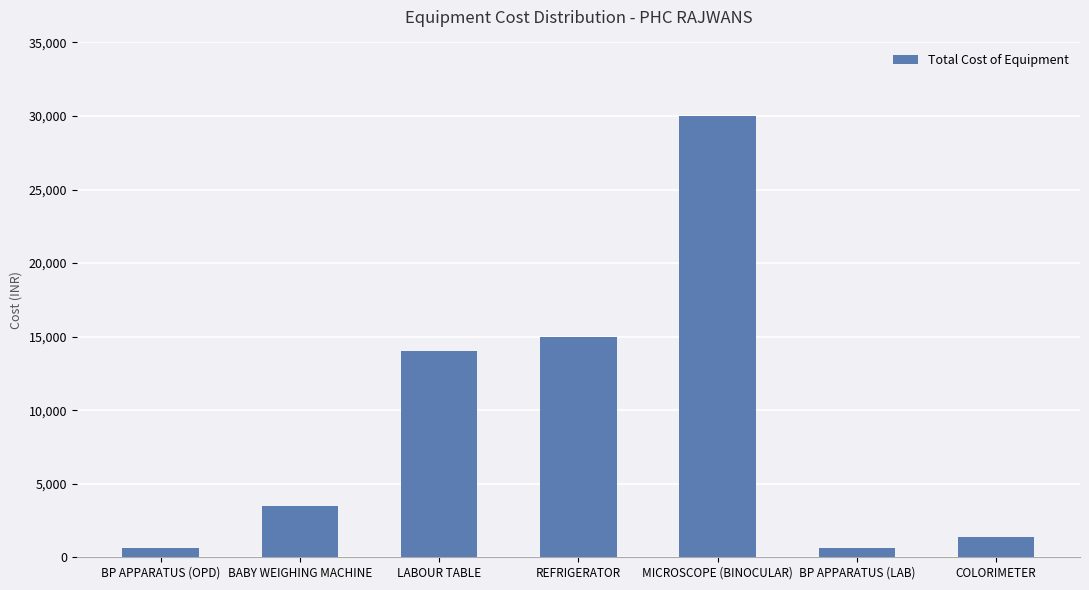

Which label corresponds to the largest value in the chart?

MICROSCOPE (BINOCULAR)